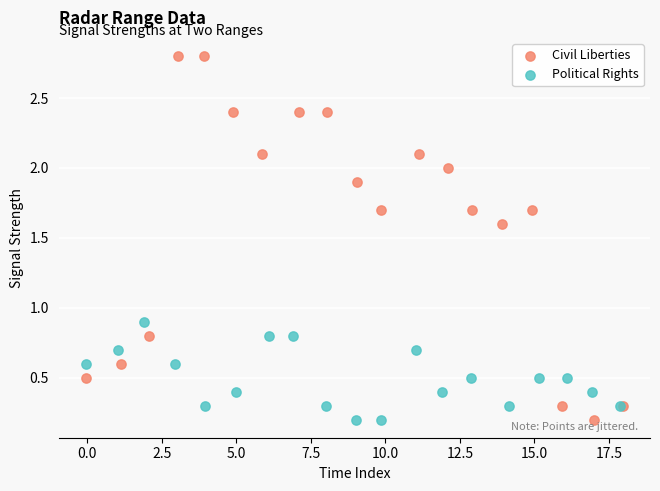

Which series has the widest spread of Y values?

Civil Liberties